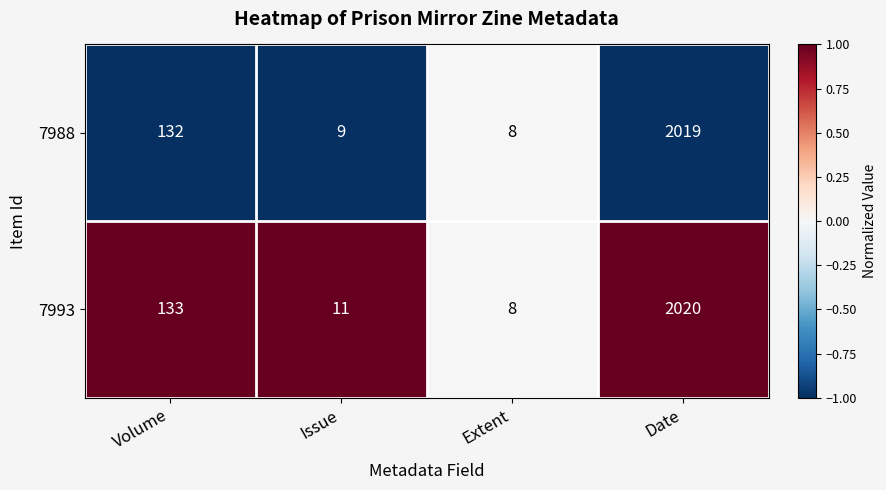

Where is 7993 nearest to the value 1014?

Volume